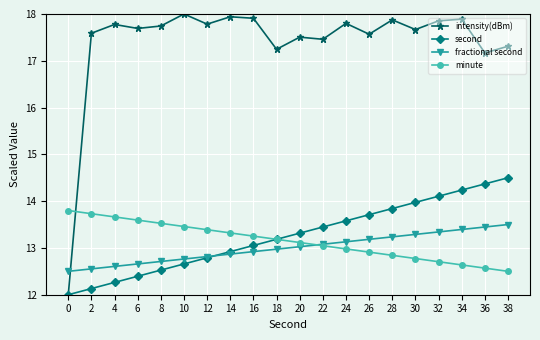

True or false: fractional second has more than 1 points higher than both neighbors.

False